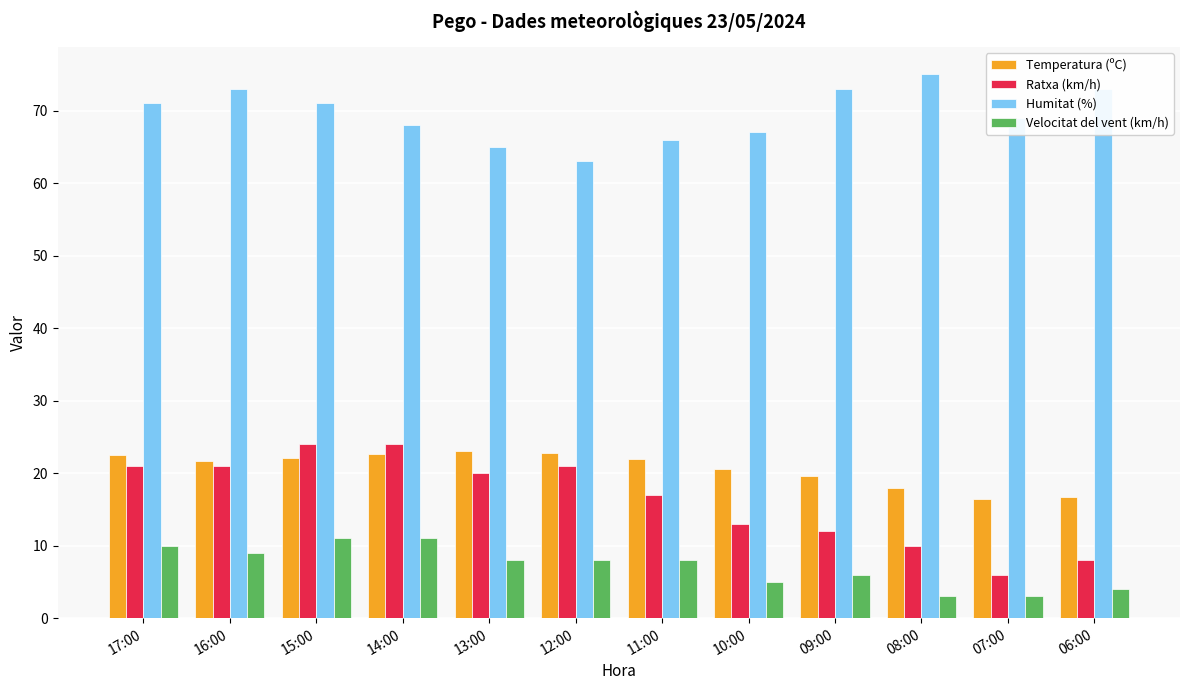

What is the sum of all Ratxa (km/h) values?

197.0